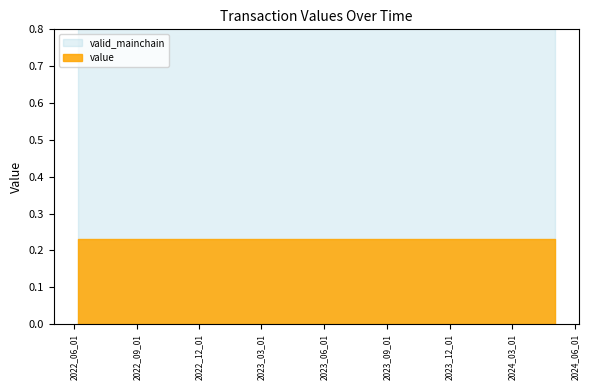

True or false: value and valid_mainchain intersect in this chart.

False